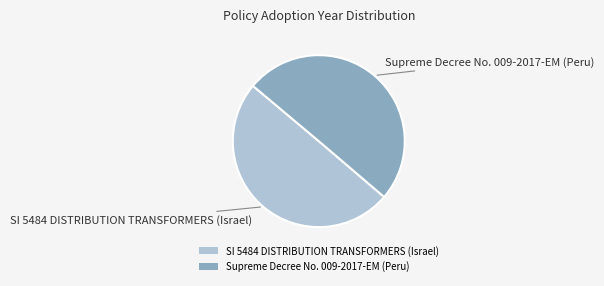

True or false: SI 5484 DISTRIBUTION TRANSFORMERS (Israel) accounts for 50% of the total.

True